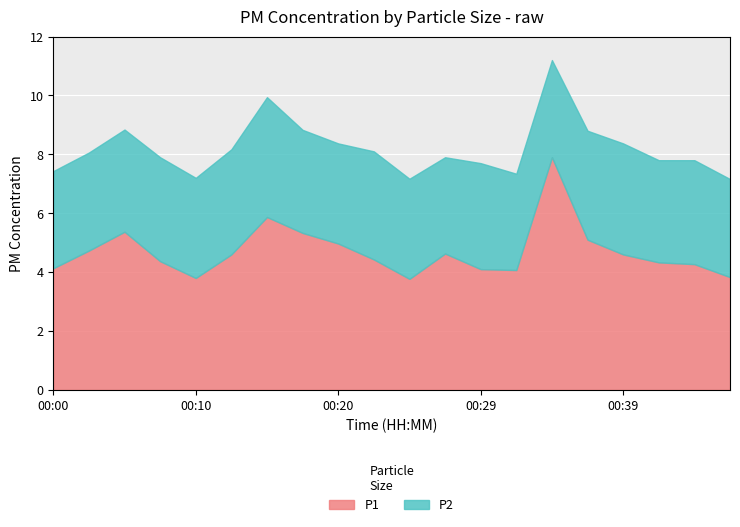

True or false: P2 has a value of 6.2 at 00:39.

False